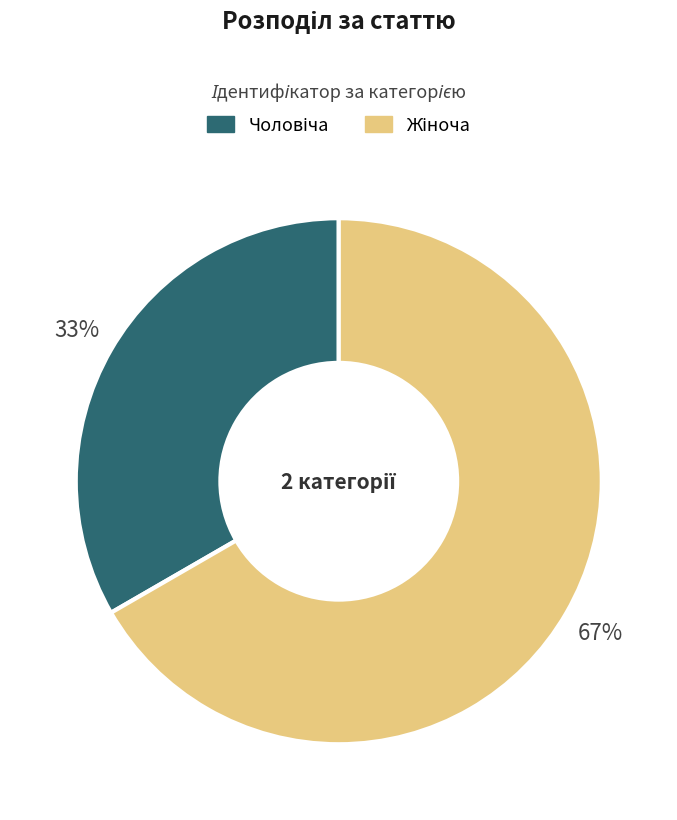

To the nearest percent, what is the average slice percentage?

50%